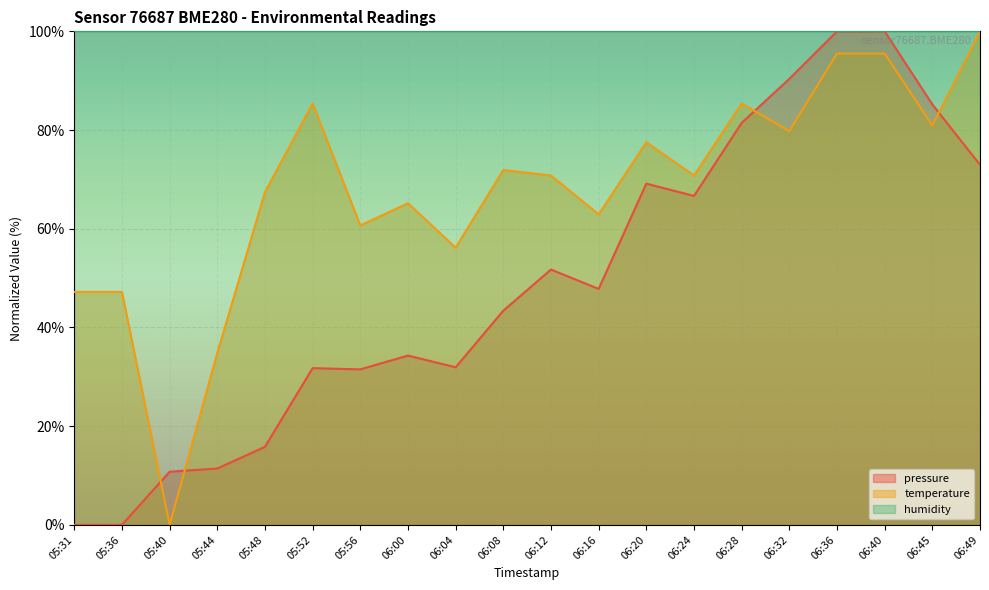

At which label does temperature reach its peak?

06:49